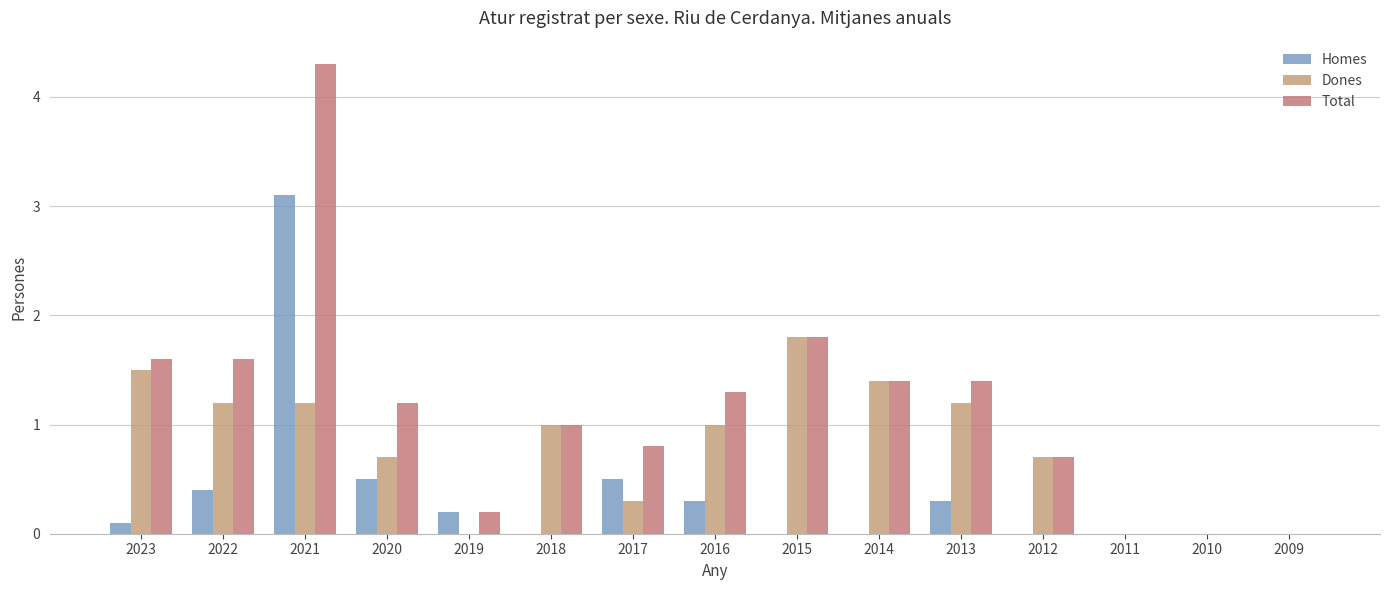

At which label does Dones first exceed 1?

2023